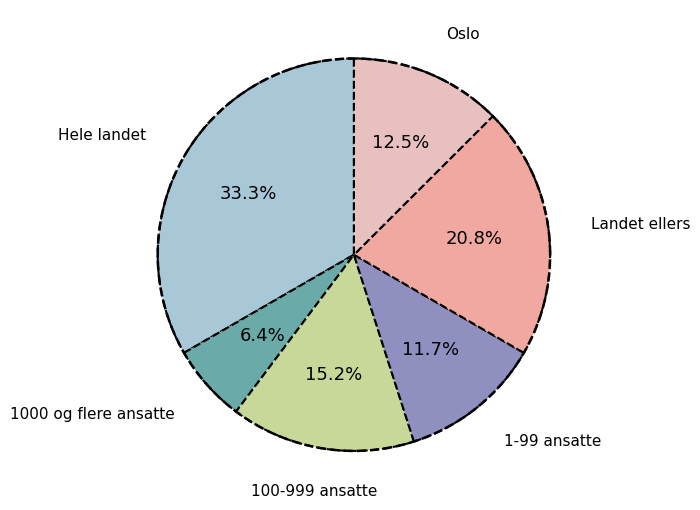

What is the ratio of the value at 100-999 ansatte to the value at Landet ellers?

0.7